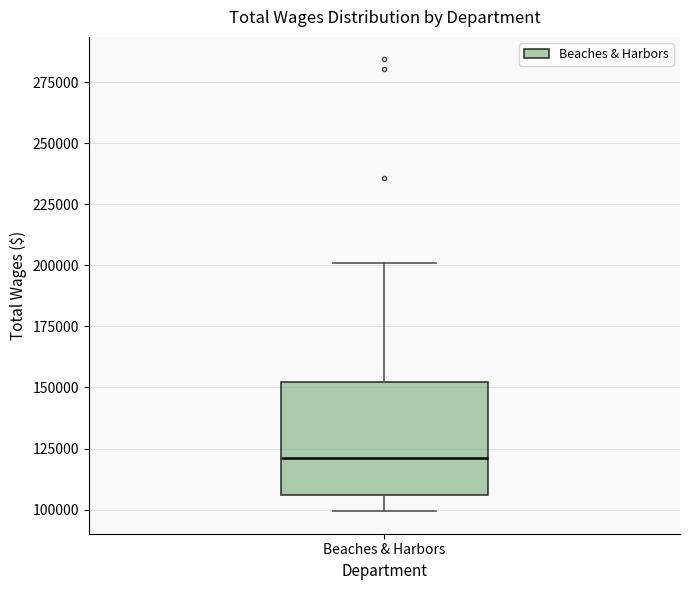

Read this box plot against the y-axis: the position of the median line, the range covered by the box, and the ends of both whiskers. The values are not printed on the chart, so give them approximately, as read against the axis.

median 120000, box 105000 to 150000, whiskers 100000 to 200000